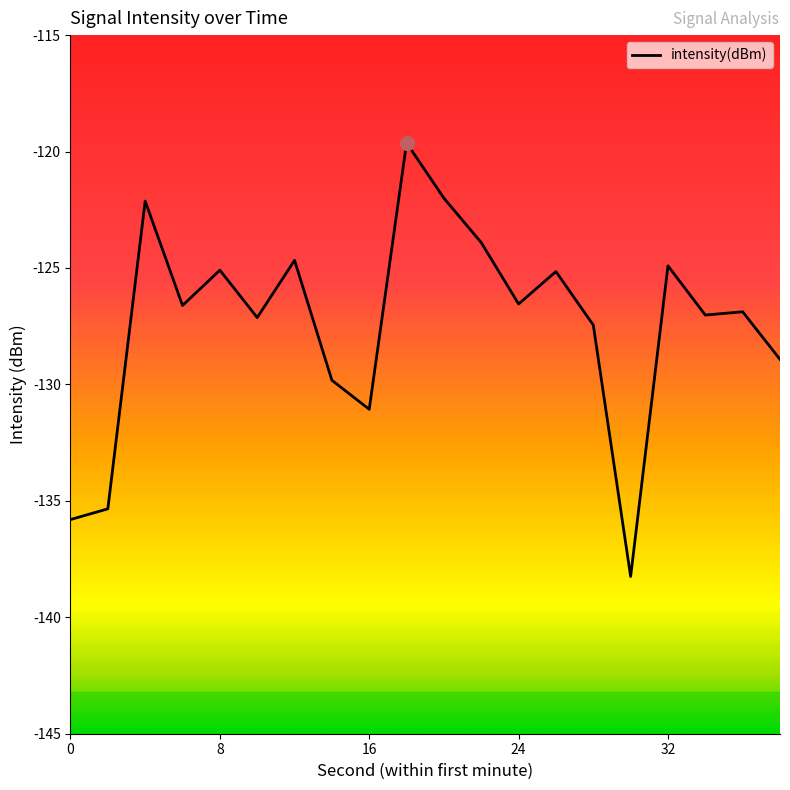

What is the smallest value displayed?

-138.2